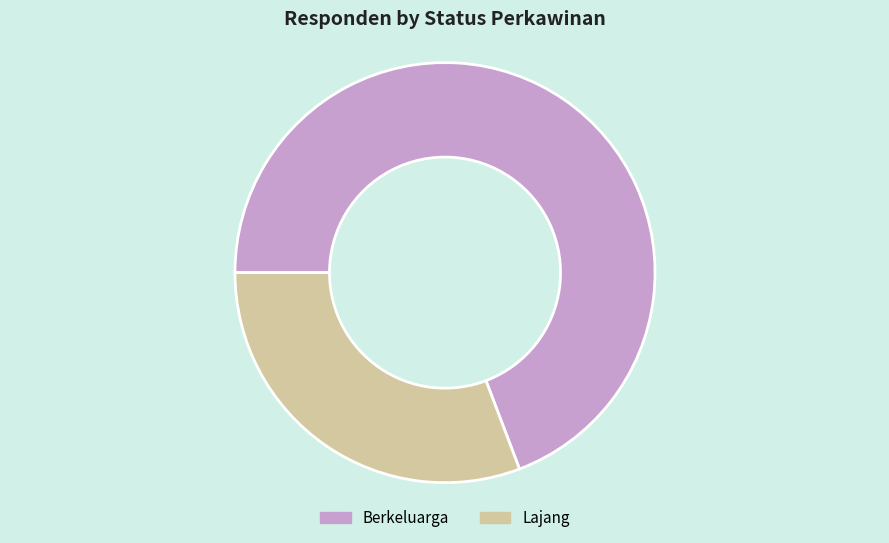

Count the number of slices in the pie.

2